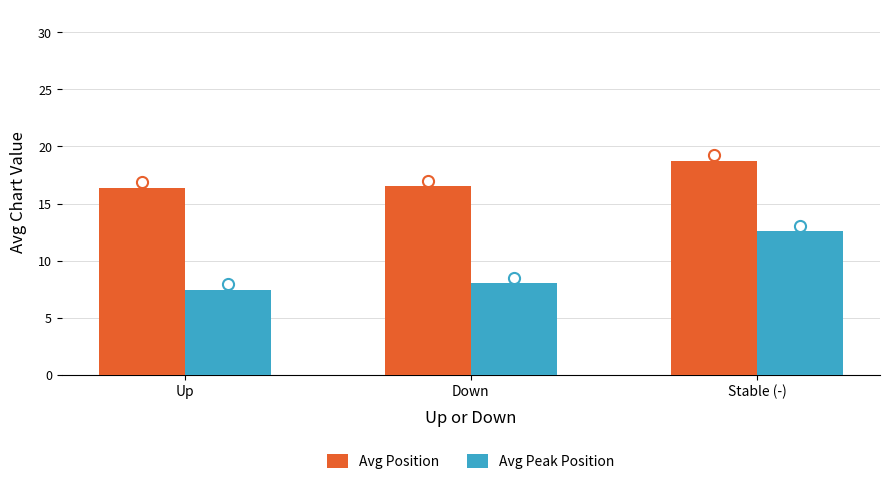

List the series in order of their peak value, lowest first.

Avg Peak Position, Avg Position